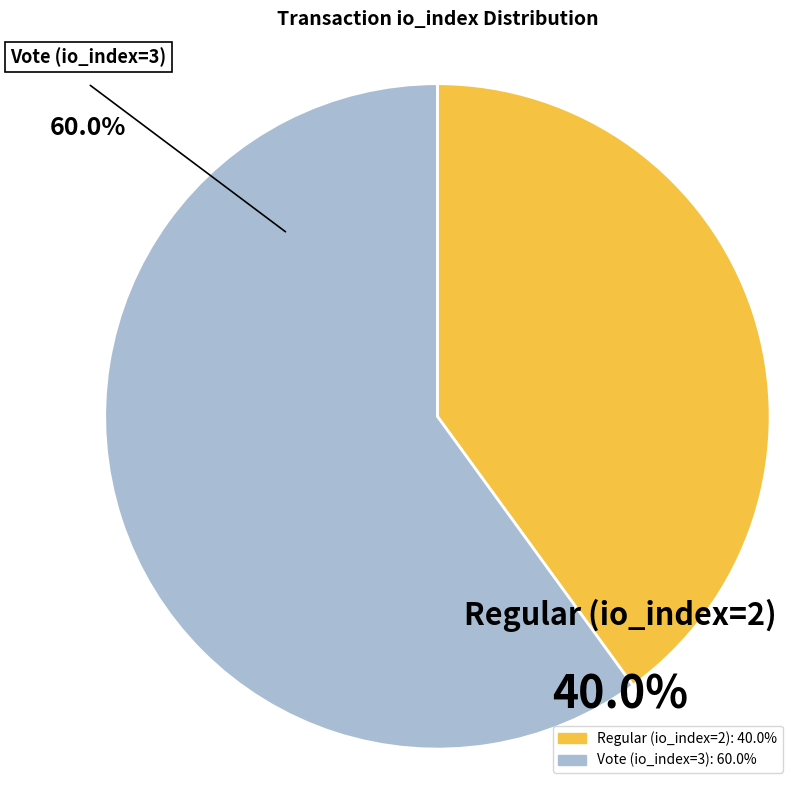

What percentage is the Regular (io_index=2) slice, to the nearest percent?

40%